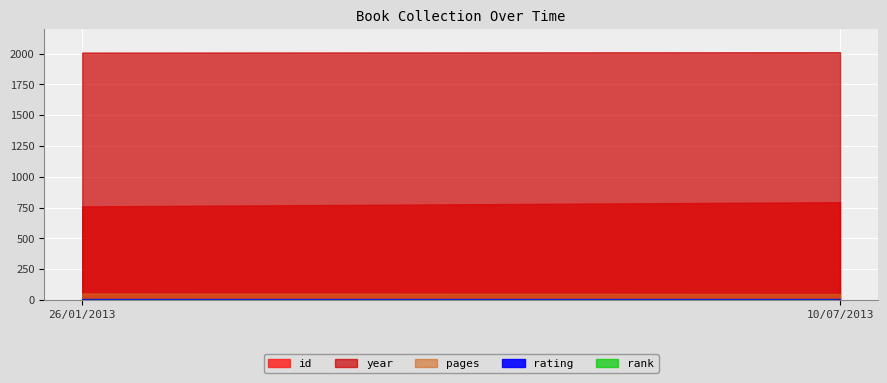

Which series changed the most between 26/01/2013 and 10/07/2013?

id